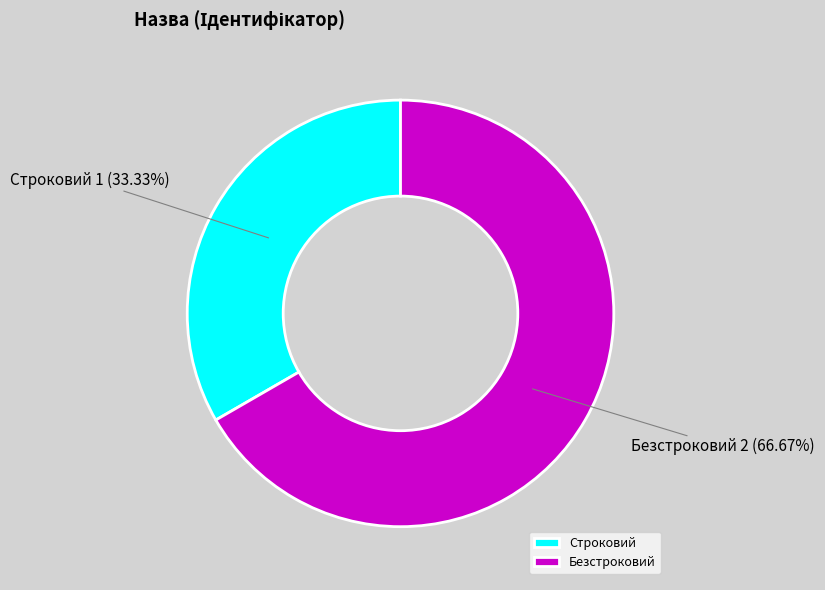

Between Безстроковий and Строковий, which is larger?

Безстроковий